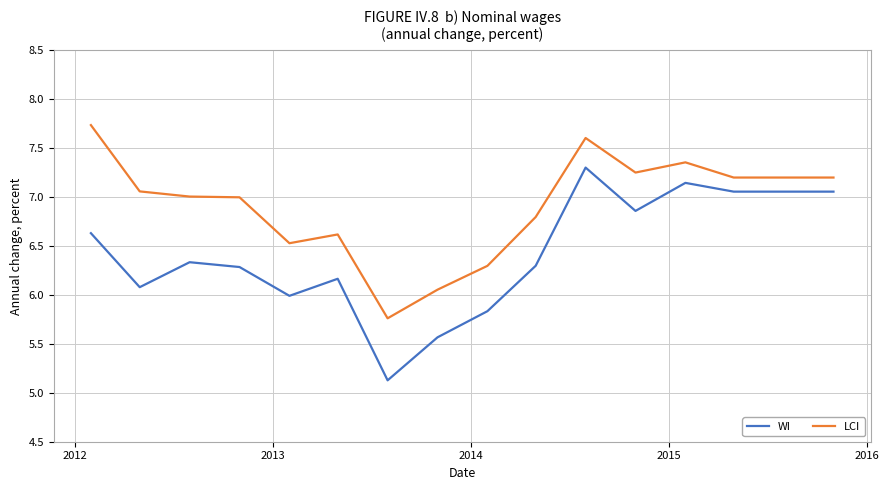

List the series in order of their peak value, highest first.

LCI, WI